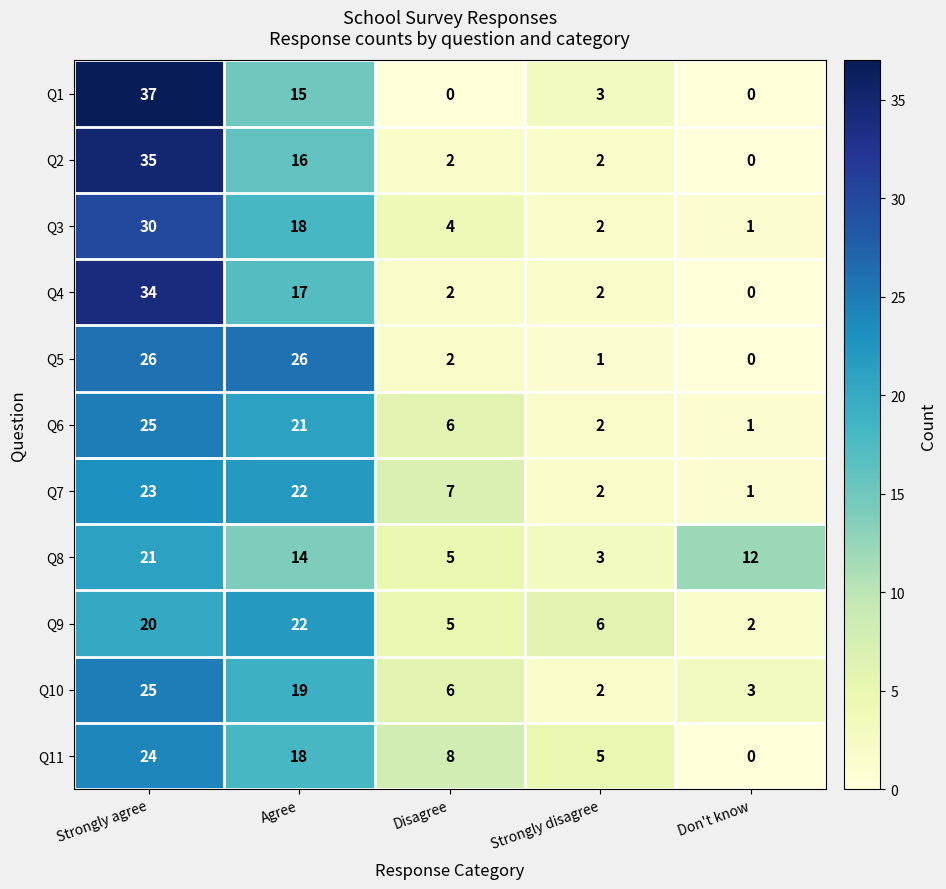

Is it true that Q8 equals 2 at Strongly disagree?

False